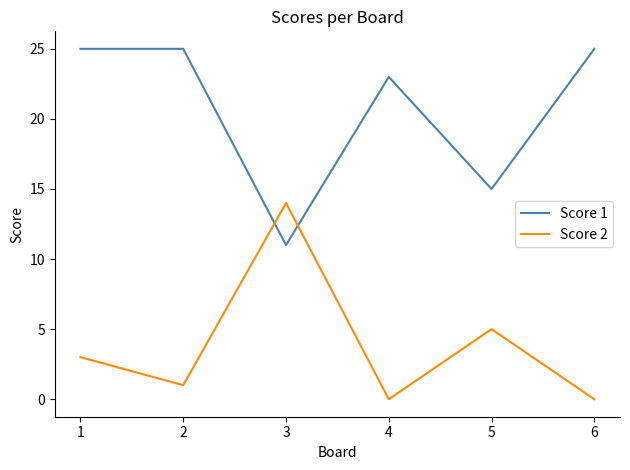

Reading left to right, list all the values displayed in this chart.

Score 1: 1=25	2=25	3=11	4=23	5=15	6=25
Score 2: 1=3	2=1	3=14	4=0	5=5	6=0